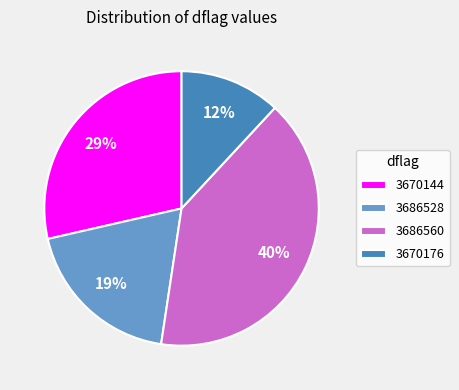

Is there any slice that represents more than half of the pie?

No